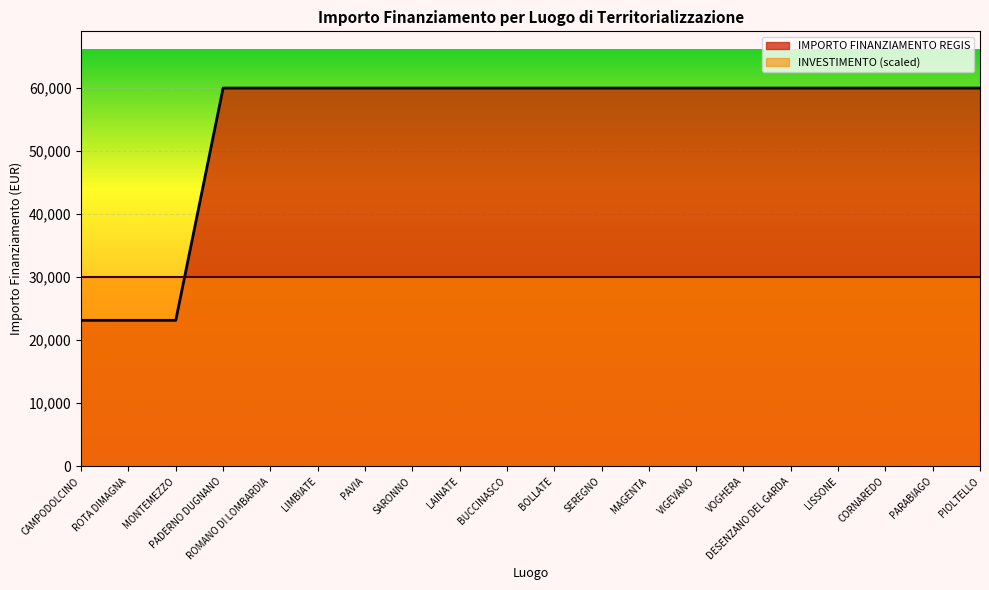

What is the sum of the values at VIGEVANO and LAINATE?

119932